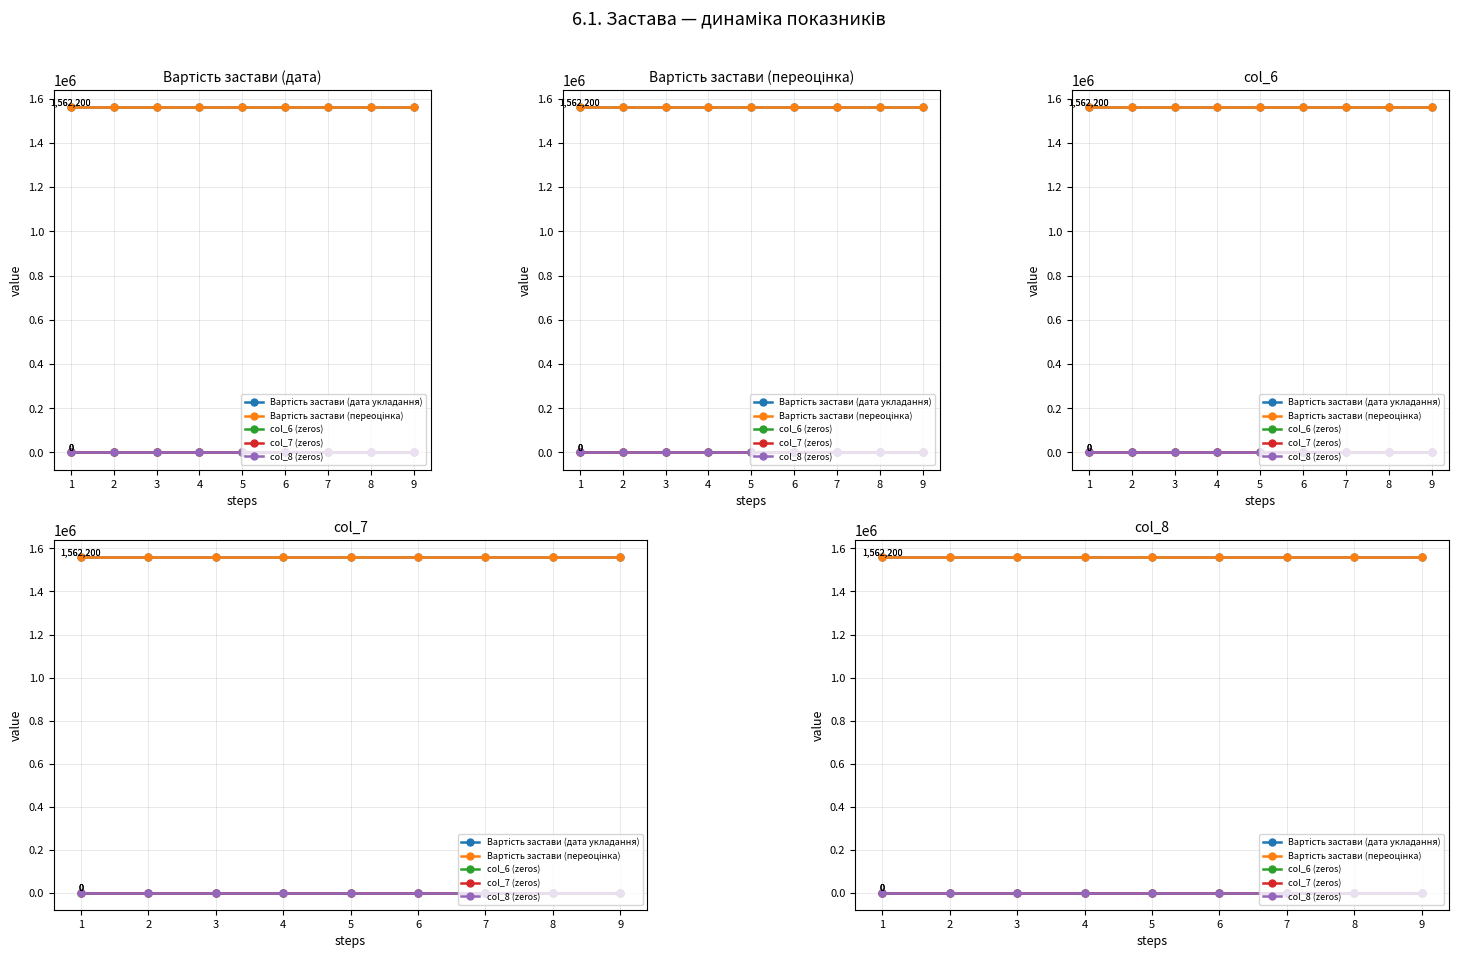

What is the lowest value of the Вартість застави (дата укладання) series?

1562200